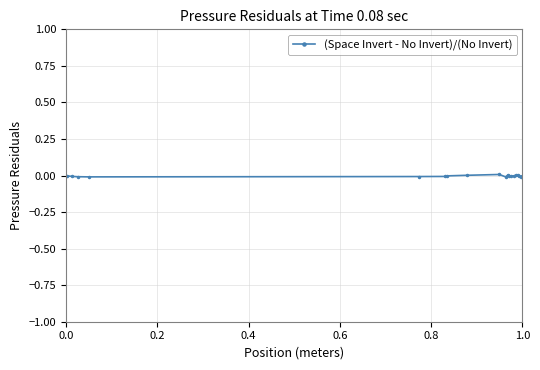

True or false: there are more than 0 points higher than both neighbors.

True